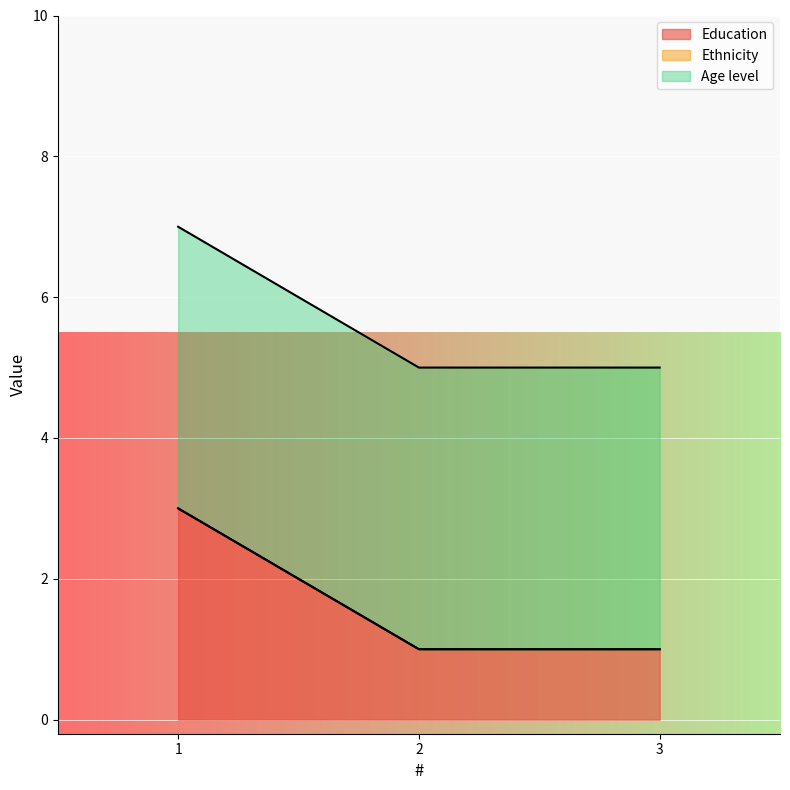

How many lines are shown in the chart?

3